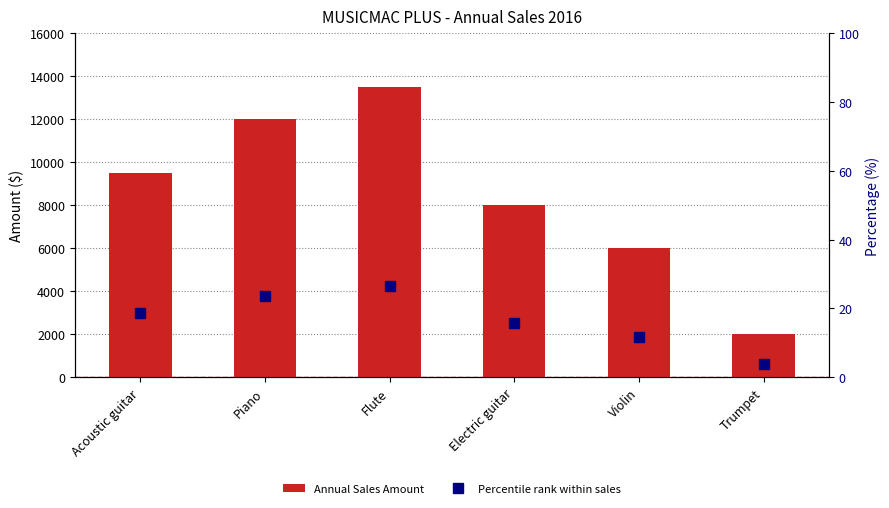

Reading right to left, transcribe all the data shown in this chart.

Annual Sales Amount: 2000.0	6000.0	8000.0	13500.0	12000.0	9500.0
Percentile rank within sales: 3.9	11.8	15.7	26.5	23.5	18.6